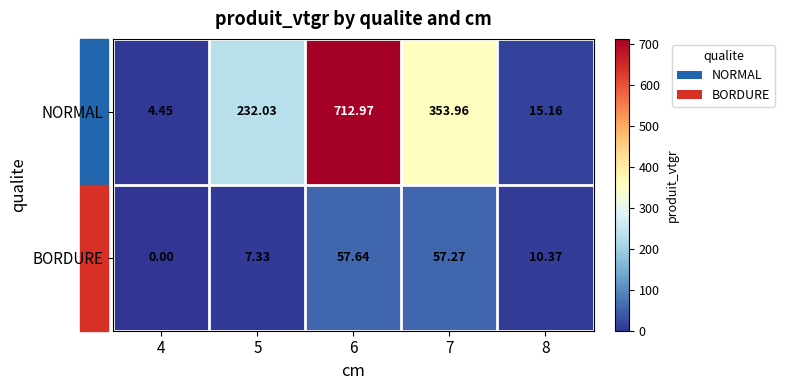

Is the value of NORMAL at 5 greater than the value of BORDURE at 6?

Yes